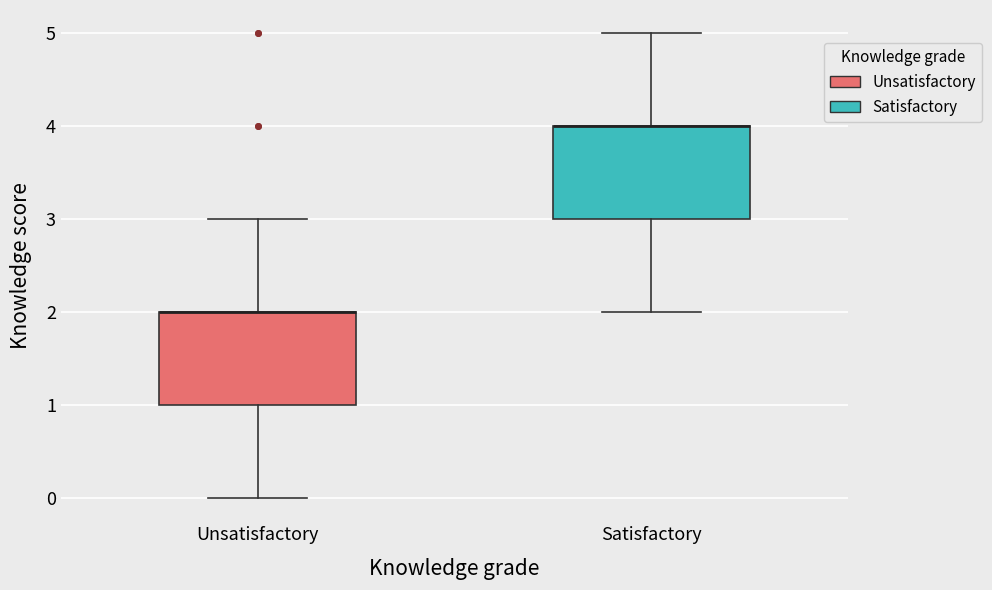

Where does the lower whisker of the box for Satisfactory end on the y-axis? The values are not printed on the chart, so give them approximately, as read against the axis.

2